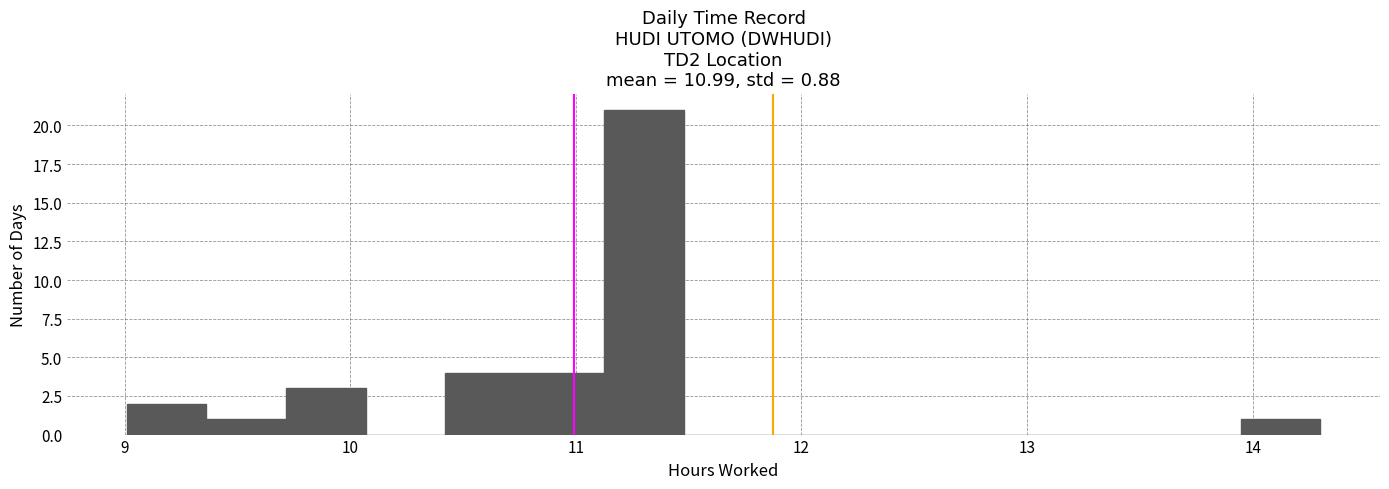

Read against the x-axis, roughly where is the centre of the tallest bar?

11.3